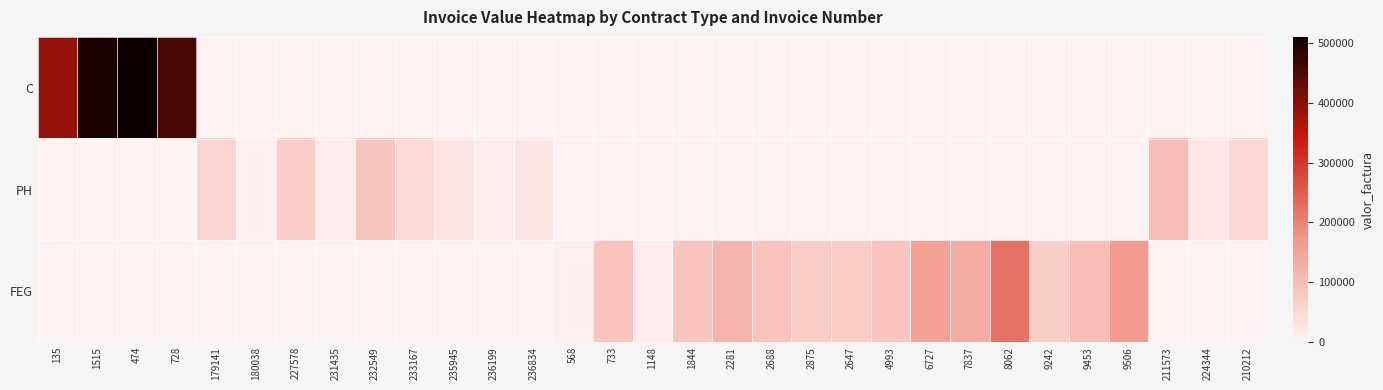

What is the greatest value displayed?

509854